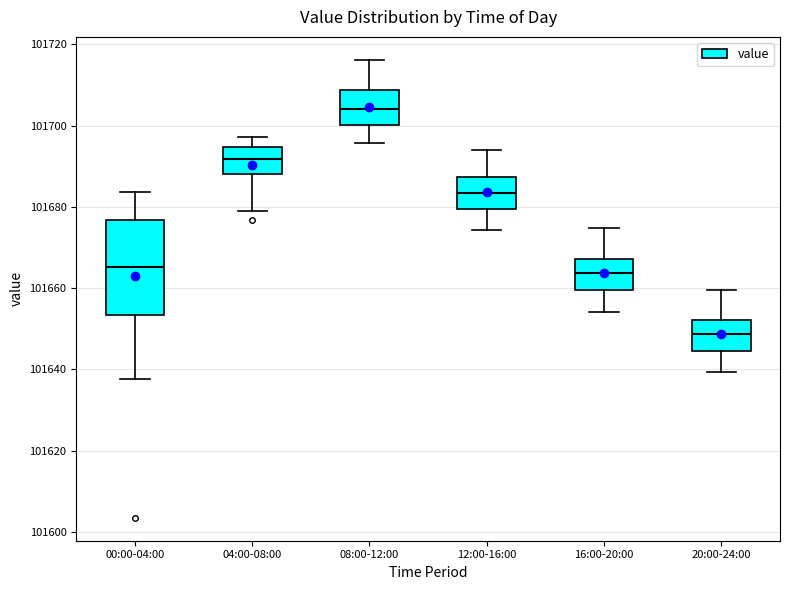

Reading left to right, read every box against the y-axis: the position of its median line, the range the box covers, and the ends of its whiskers. The values are not printed on the chart, so give them approximately, as read against the axis.

00:00-04:00: median 101666, box 101654 to 101676, whiskers 101638 to 101684
04:00-08:00: median 101692, box 101688 to 101694, whiskers 101678 to 101698
08:00-12:00: median 101704, box 101700 to 101708, whiskers 101696 to 101716
12:00-16:00: median 101684, box 101680 to 101688, whiskers 101674 to 101694
16:00-20:00: median 101664, box 101660 to 101668, whiskers 101654 to 101674
20:00-24:00: median 101648, box 101644 to 101652, whiskers 101640 to 101660